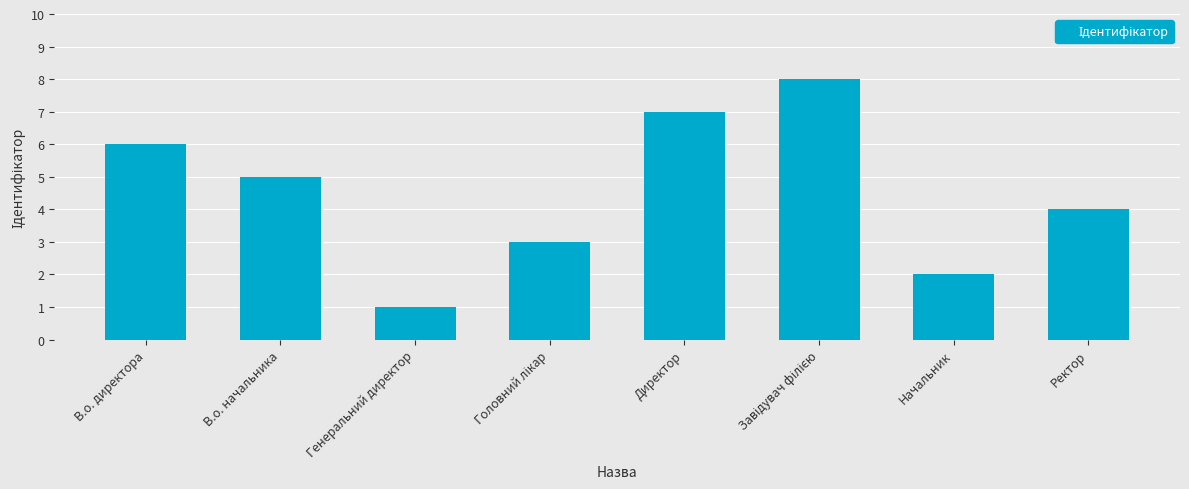

Approximately how many times larger is the value at Директор compared to Генеральний директор?

7.0